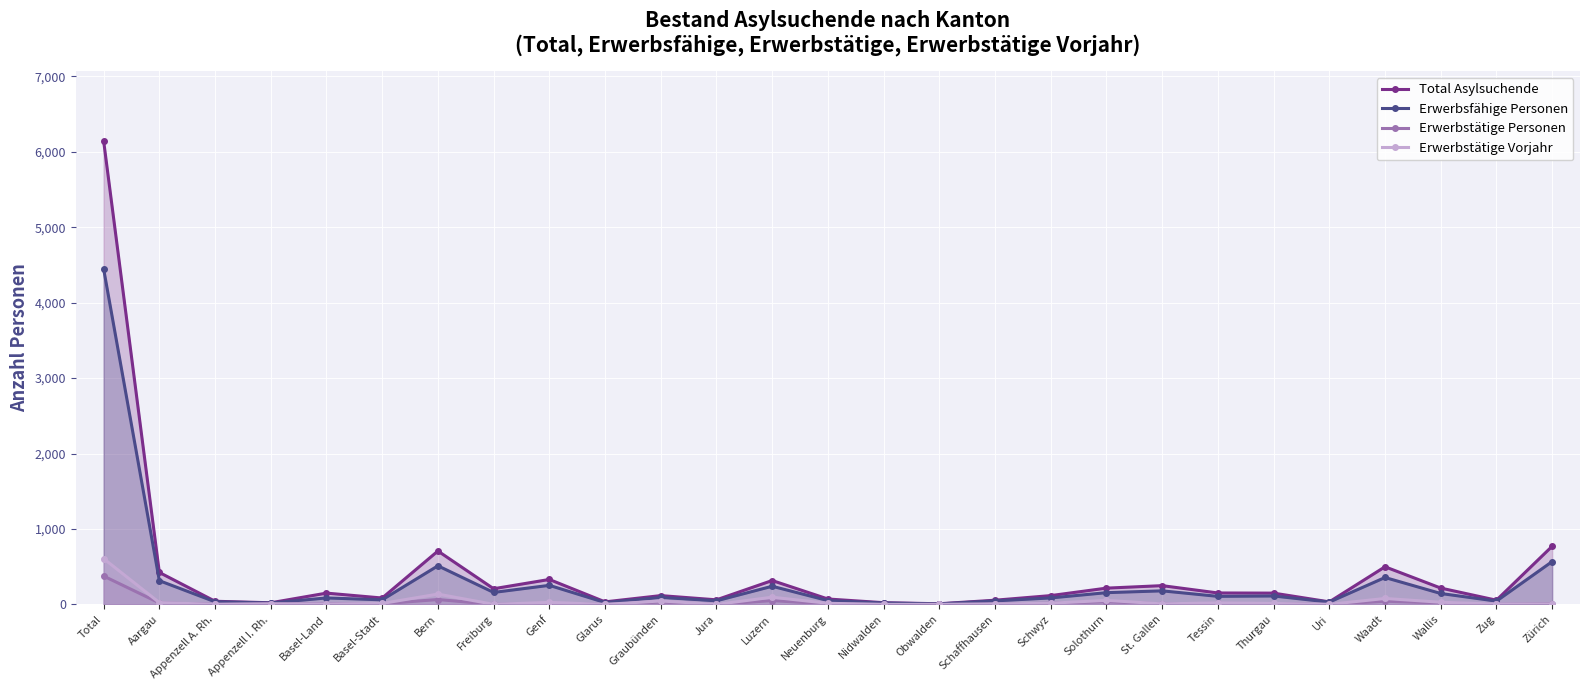

Reading left to right, list all the values displayed in this chart.

Total Asylsuchende: Total=6145	Aargau=424	Appenzell A. Rh.=42	Appenzell I. Rh.=22	Basel-Land=150	Basel-Stadt=85	Bern=708	Freiburg=208	Genf=331	Glarus=34	Graubünden=117	Jura=61	Luzern=317	Neuenburg=72	Nidwalden=23	Obwalden=9	Schaffhausen=56	Schwyz=117	Solothurn=216	St. Gallen=249	Tessin=152	Thurgau=150	Uri=34	Waadt=499	Wallis=217	Zug=56	Zürich=771
Erwerbsfähige Personen: Total=4448	Aargau=315	Appenzell A. Rh.=35	Appenzell I. Rh.=19	Basel-Land=86	Basel-Stadt=61	Bern=512	Freiburg=159	Genf=253	Glarus=25	Graubünden=93	Jura=48	Luzern=241	Neuenburg=51	Nidwalden=19	Obwalden=7	Schaffhausen=47	Schwyz=86	Solothurn=156	St. Gallen=180	Tessin=107	Thurgau=112	Uri=31	Waadt=357	Wallis=145	Zug=44	Zürich=568
Erwerbstätige Personen: Total=376	Aargau=20	Appenzell A. Rh.=2	Appenzell I. Rh.=9	Basel-Land=9	Basel-Stadt=9	Bern=65	Freiburg=1	Genf=10	Glarus=0	Graubünden=32	Jura=1	Luzern=51	Neuenburg=7	Nidwalden=0	Obwalden=0	Schaffhausen=6	Schwyz=16	Solothurn=36	St. Gallen=7	Tessin=14	Thurgau=10	Uri=0	Waadt=43	Wallis=19	Zug=3	Zürich=6
Erwerbstätige Vorjahr: Total=607	Aargau=24	Appenzell A. Rh.=1	Appenzell I. Rh.=7	Basel-Land=5	Basel-Stadt=13	Bern=137	Freiburg=1	Genf=27	Glarus=0	Graubünden=46	Jura=0	Luzern=96	Neuenburg=15	Nidwalden=0	Obwalden=0	Schaffhausen=6	Schwyz=16	Solothurn=54	St. Gallen=7	Tessin=21	Thurgau=13	Uri=1	Waadt=79	Wallis=29	Zug=5	Zürich=4